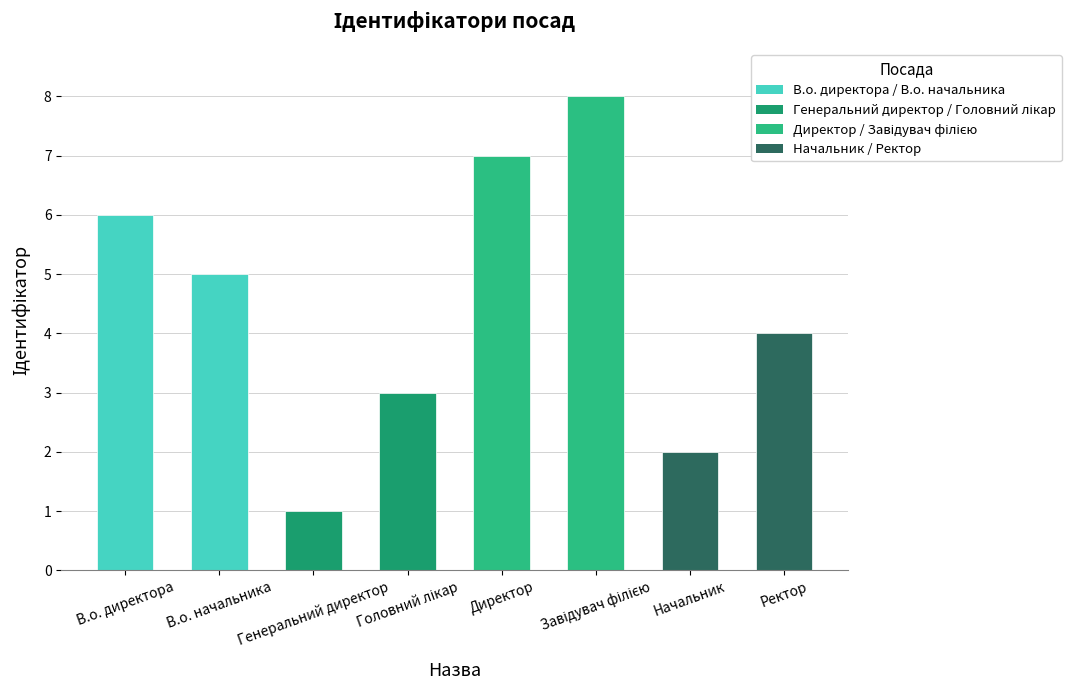

What is the value of the 7th bar from the left?

2